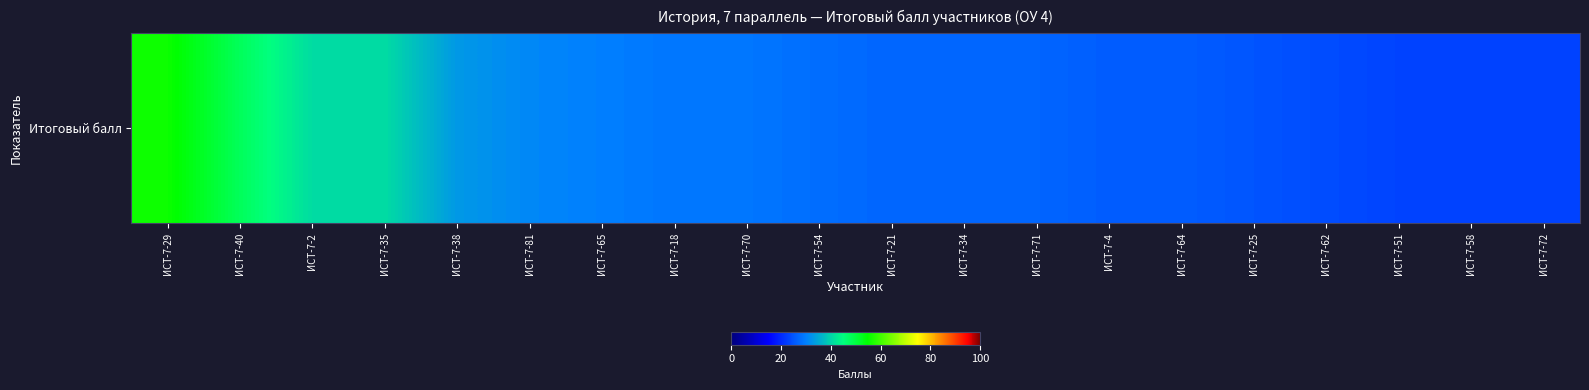

What is the minimum value shown in the chart?

23